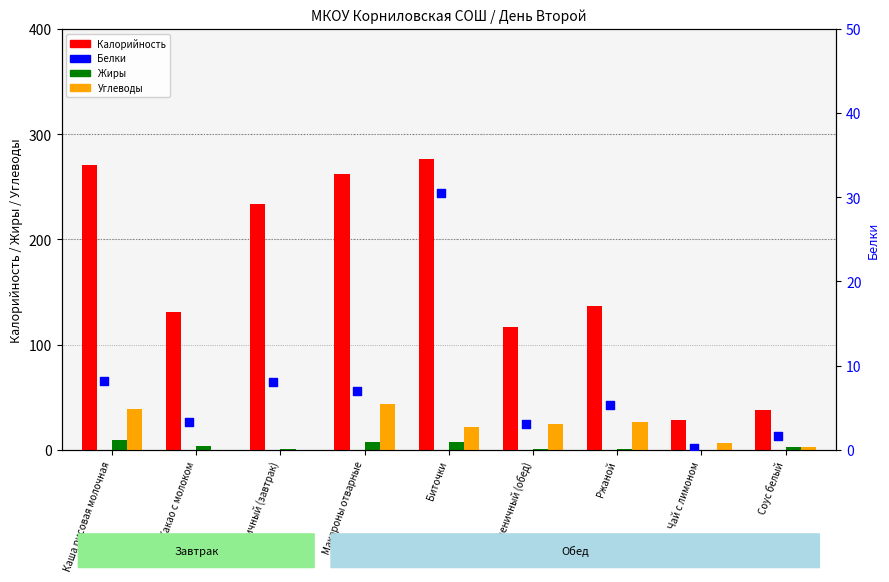

What are all the series names shown in the legend?

Калорийность, Жиры, Углеводы, Белки